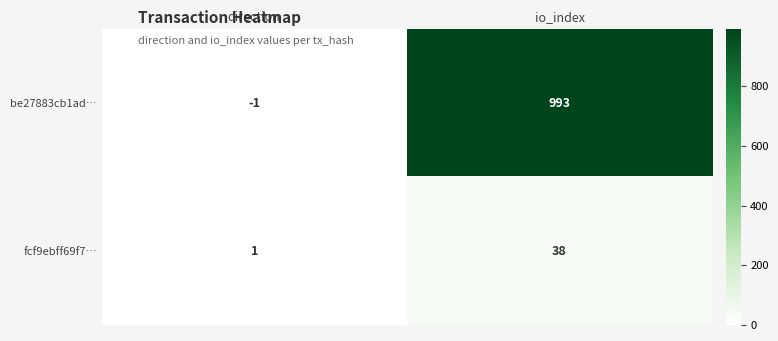

What is the average value of the fcf9ebff69f7… series?

20